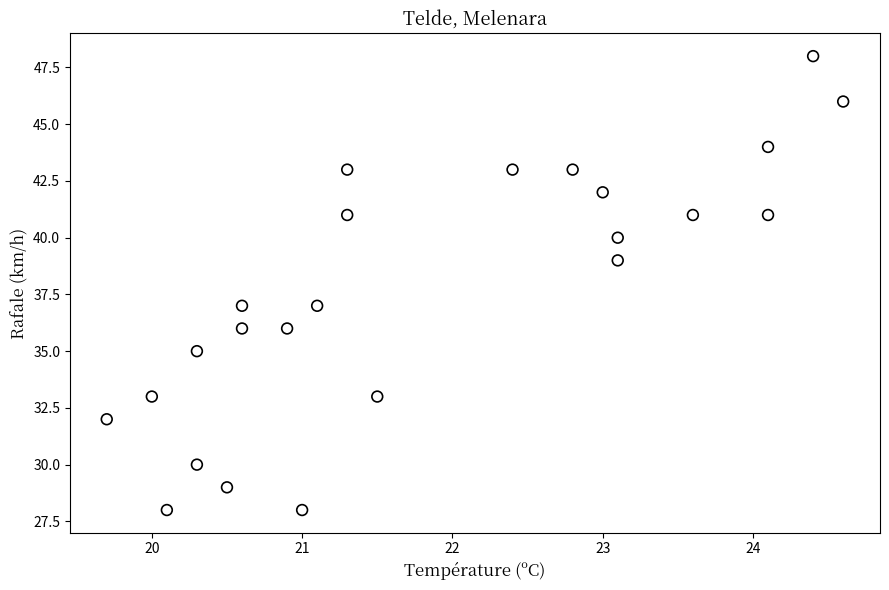

How many data points are displayed?

24